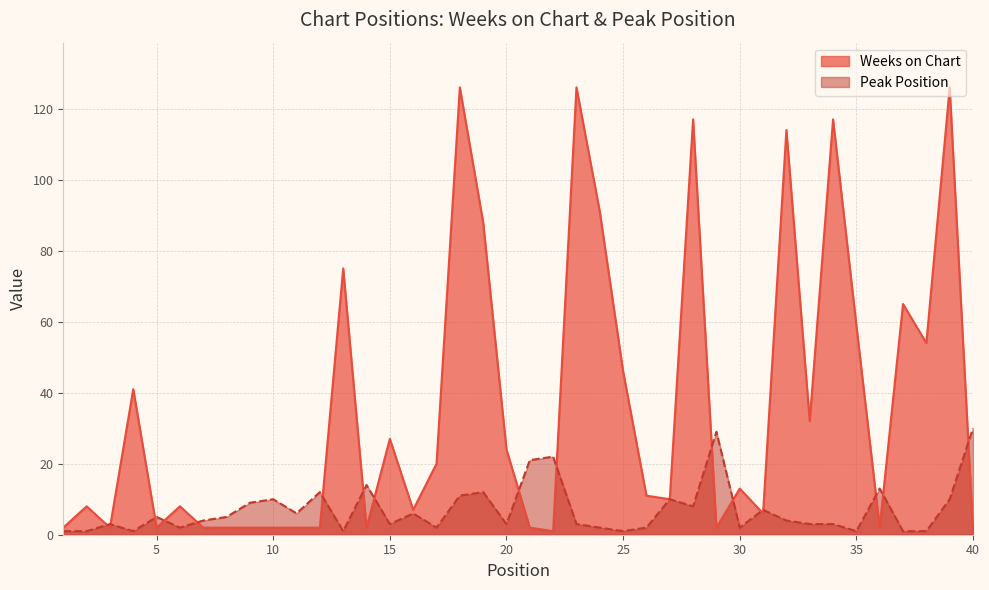

Reading left to right, transcribe all the data shown in this chart.

Weeks on Chart: 1=2	2=8	3=2	4=41	5=2	6=8	7=2	8=2	9=2	10=2	11=2	12=2	13=75	14=2	15=27	16=7	17=20	18=126	19=88	20=24	21=2	22=1	23=126	24=91	25=46	26=11	27=10	28=117	29=2	30=13	31=6	32=114	33=32	34=117	35=59	36=2	37=65	38=54	39=126	40=1
Peak Position: 1=1	2=1	3=3	4=1	5=5	6=2	7=4	8=5	9=9	10=10	11=6	12=12	13=1	14=14	15=3	16=6	17=2	18=11	19=12	20=3	21=21	22=22	23=3	24=2	25=1	26=2	27=10	28=8	29=29	30=2	31=7	32=4	33=3	34=3	35=1	36=13	37=1	38=1	39=10	40=30